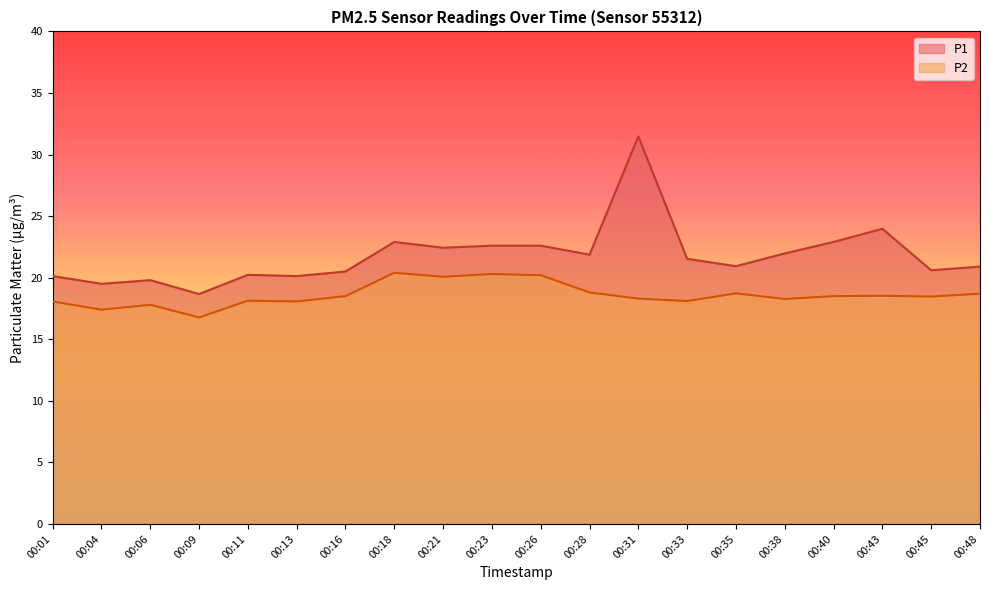

What is the value of the P1 point at the 8th from the left?

22.9